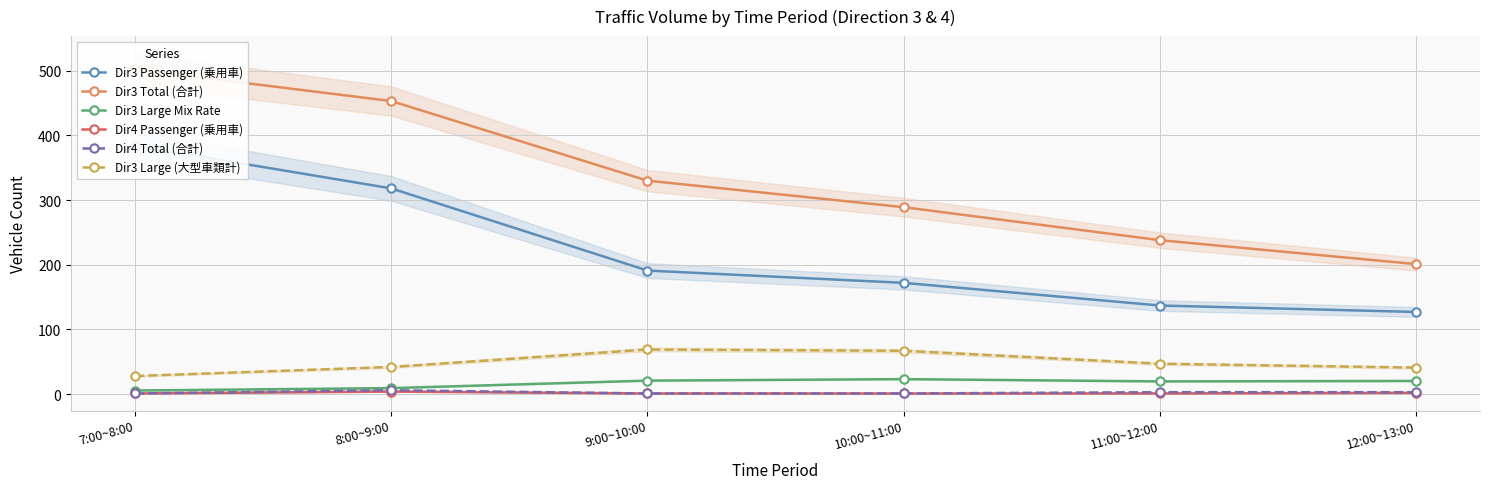

Is this an area chart (filled region under the line)?

No